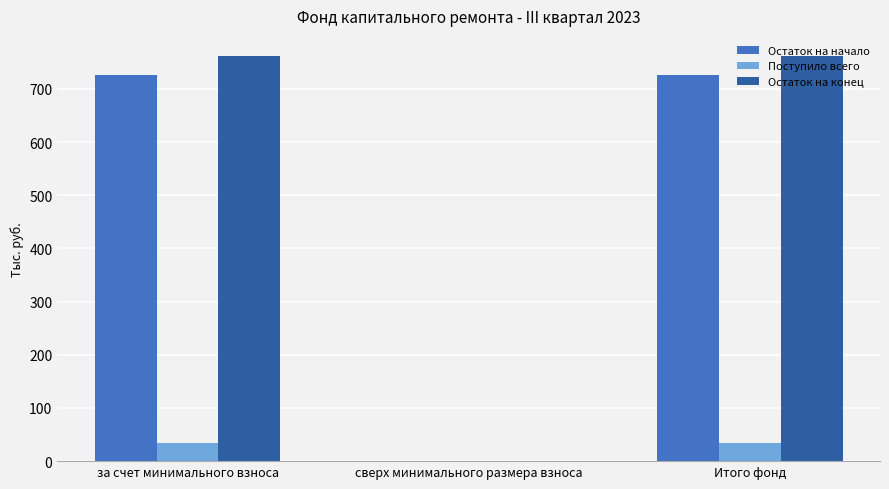

What is the greatest value displayed?

761.8